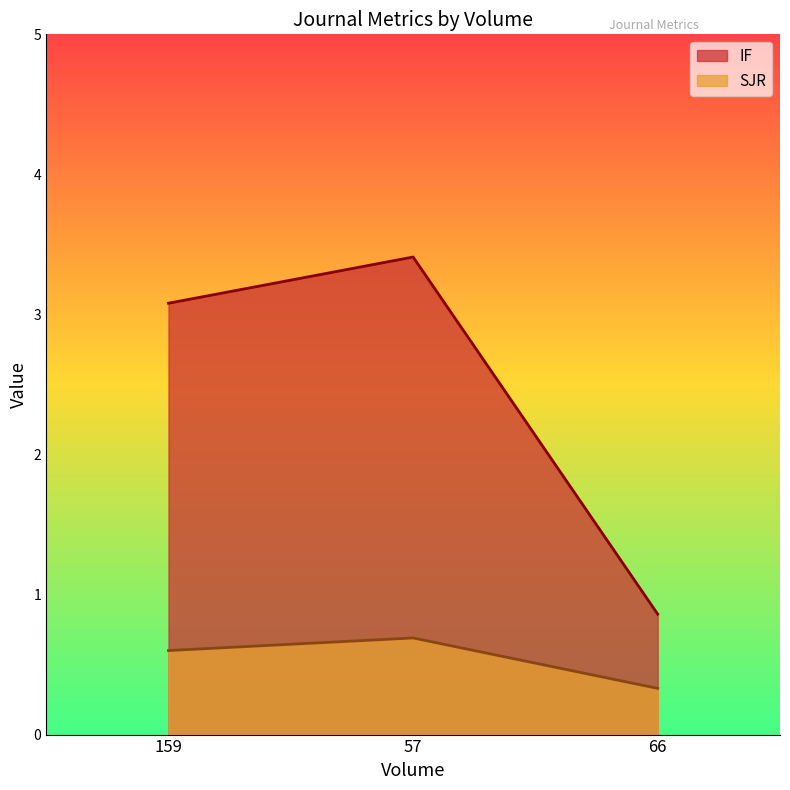

Between 57 and 159, which is larger?

57